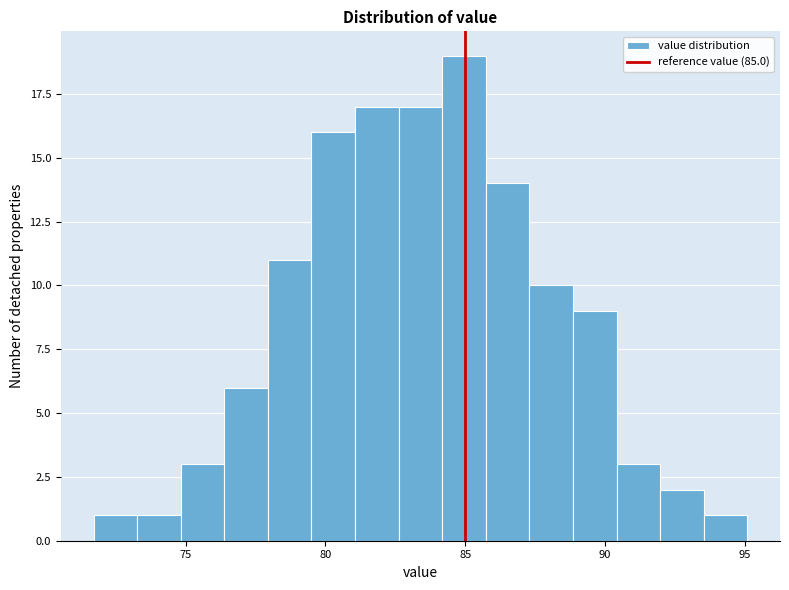

Around what value on the x-axis is the tallest bar? Give the approximate position of its centre, as read against the axis.

85.0